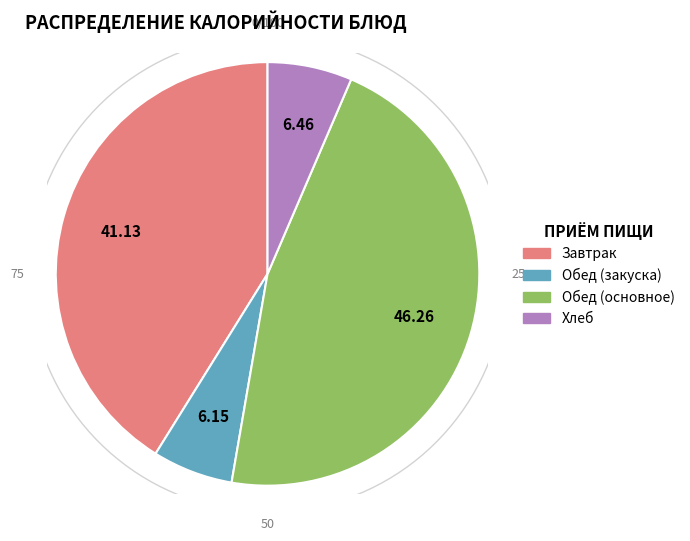

How much of the chart is everything except икра свекольная?

93.9%